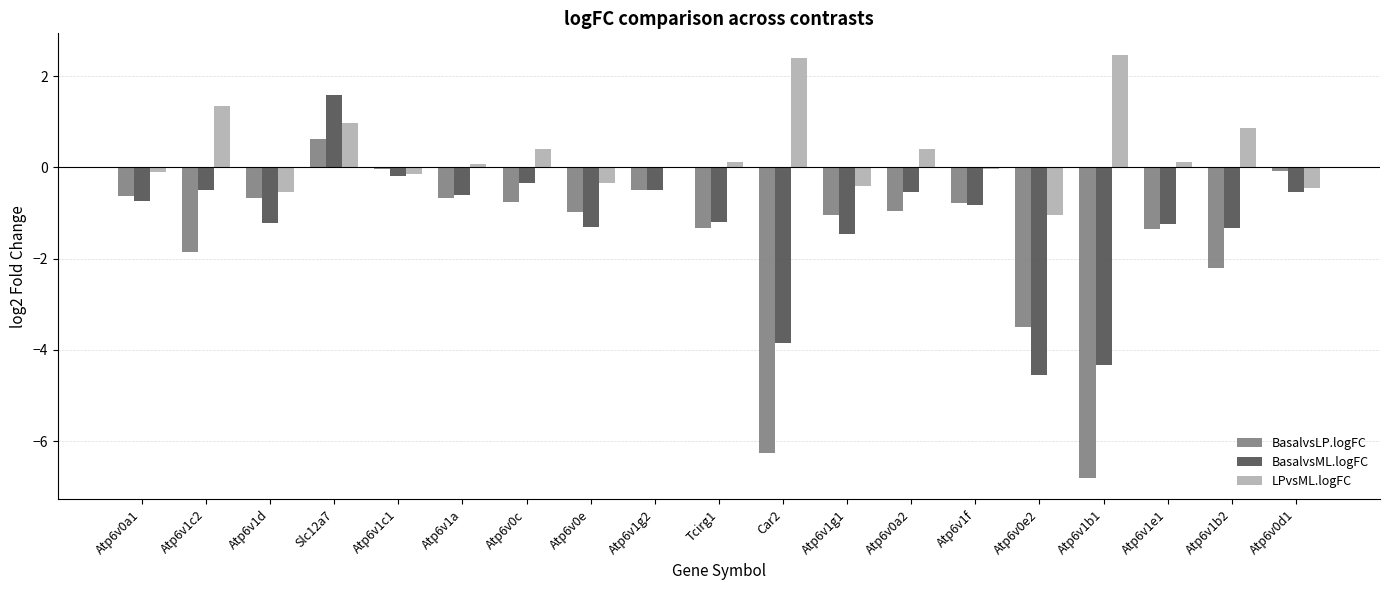

What is the greatest value displayed?

2.5